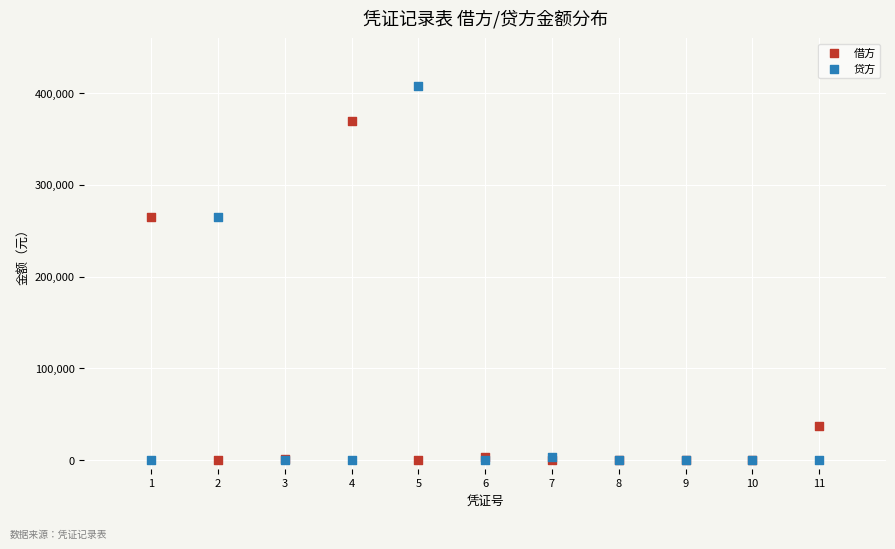

Which series contains the highest Y value?

贷方